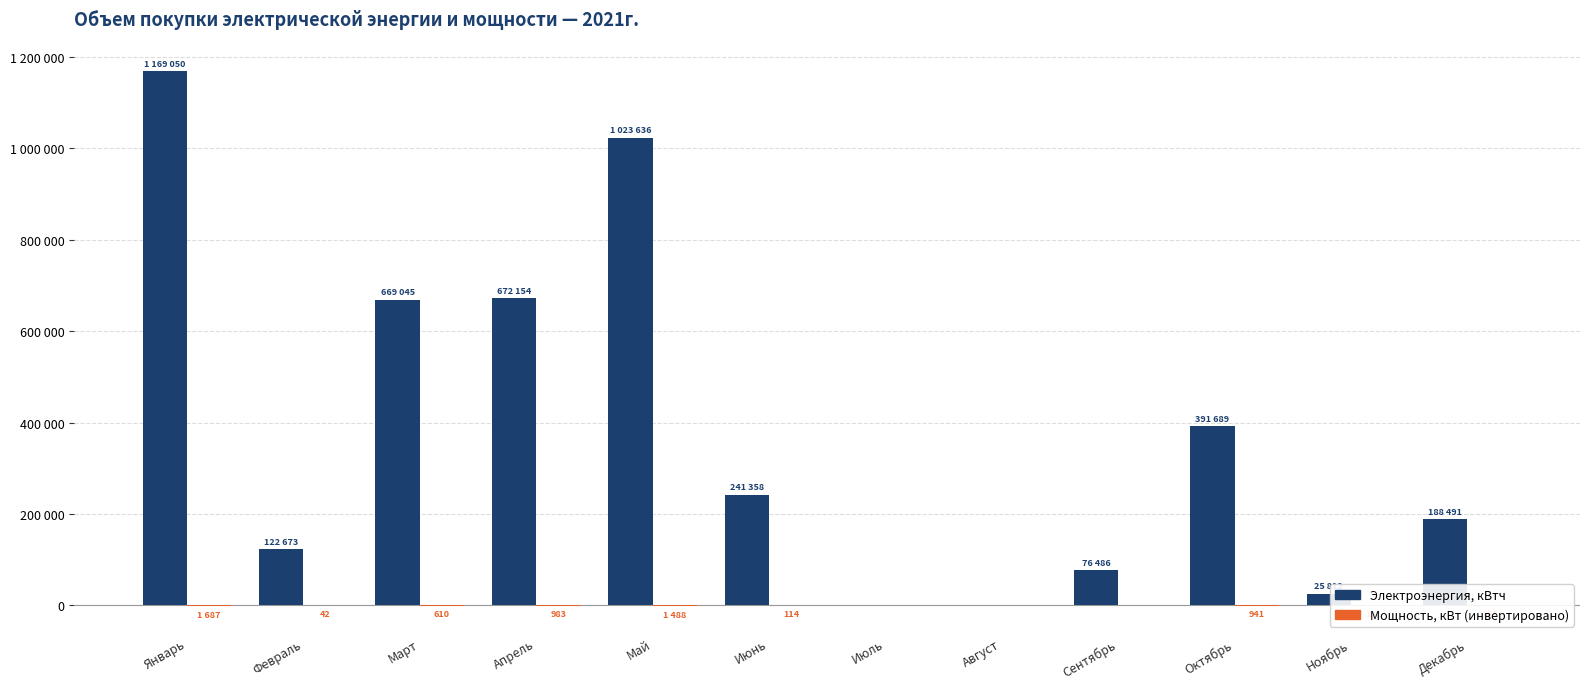

Are the bars grouped side by side (vs. stacked)?

Yes